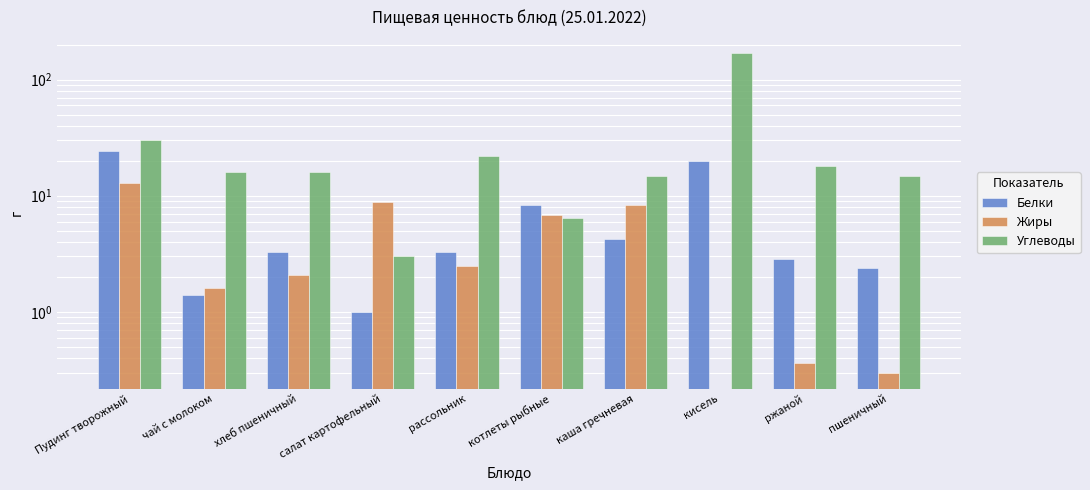

What is the total value across all series at салат картофельный?

12.9